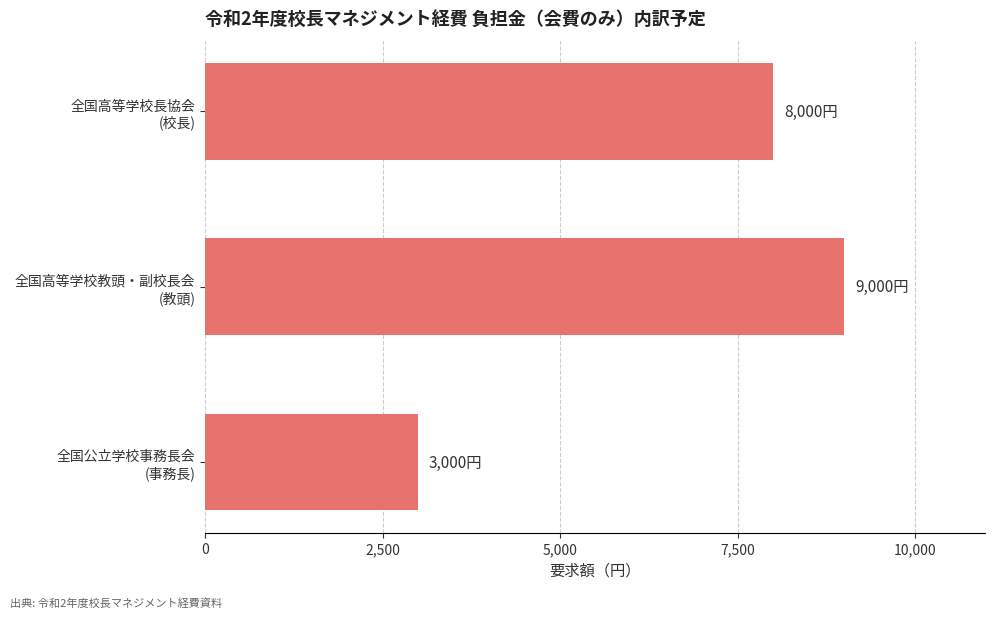

What is the difference between the maximum and minimum values?

6000